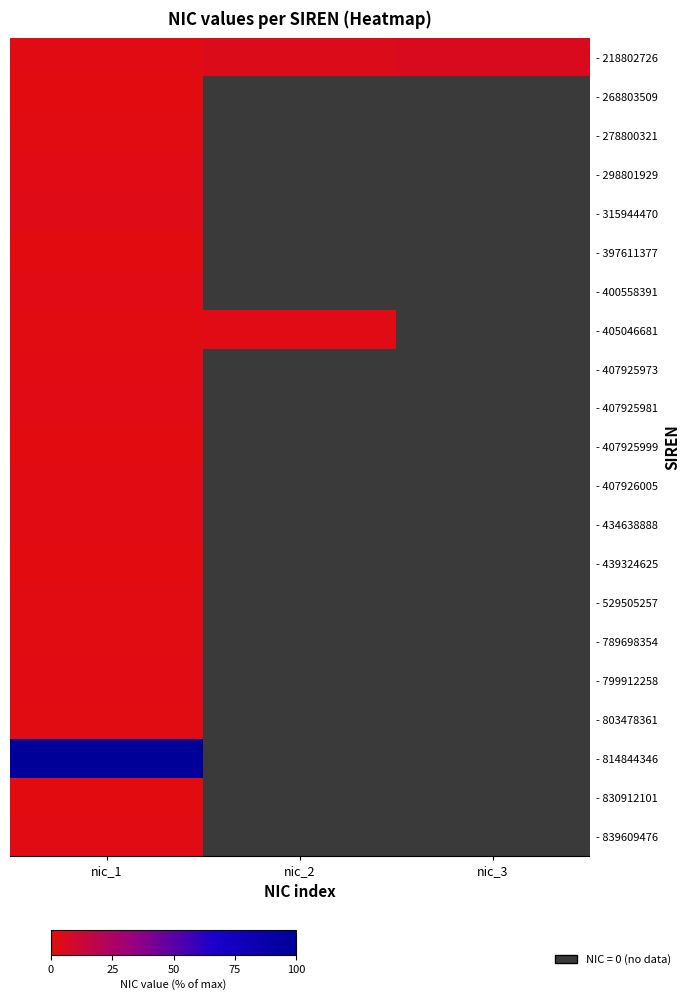

The - 218802726 series shows 7.6 at nic_3. True or false?

False